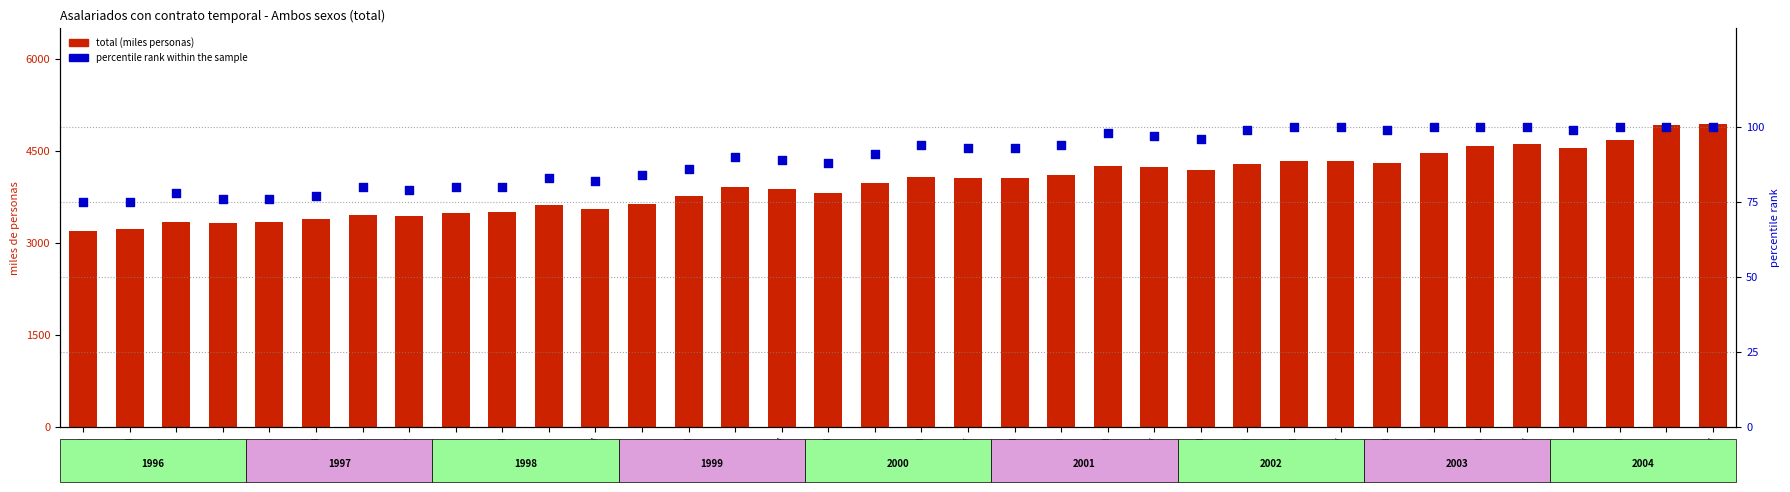

Which series contains the highest Y value?

total (miles personas)